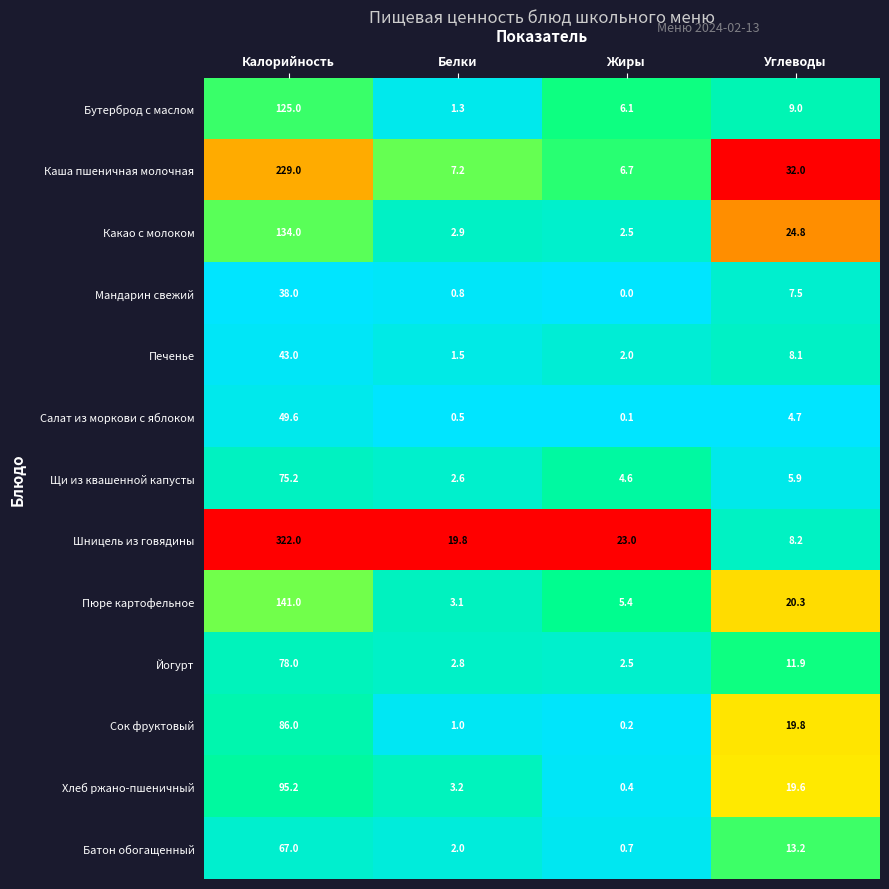

Which series changed the most between Калорийность and Жиры?

Шницель из говядины